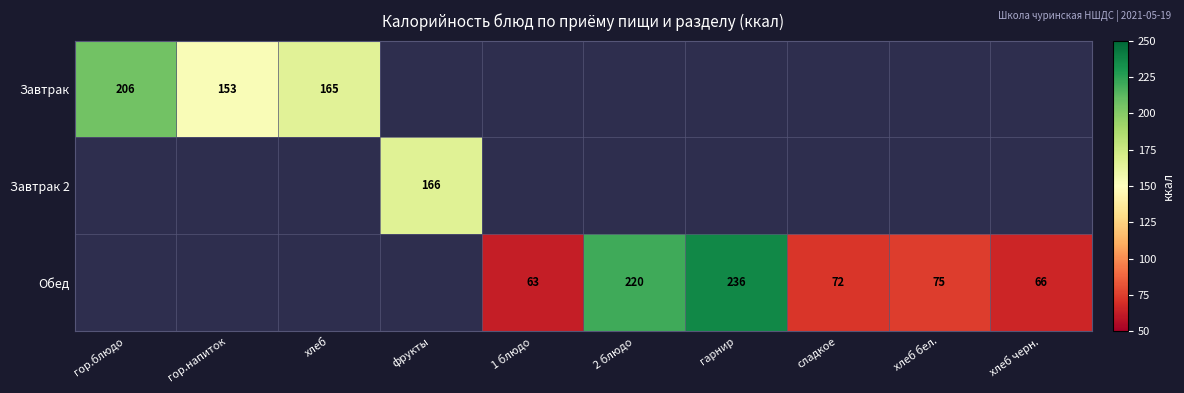

True or false: Обед has a value of 19 at сладкое.

False